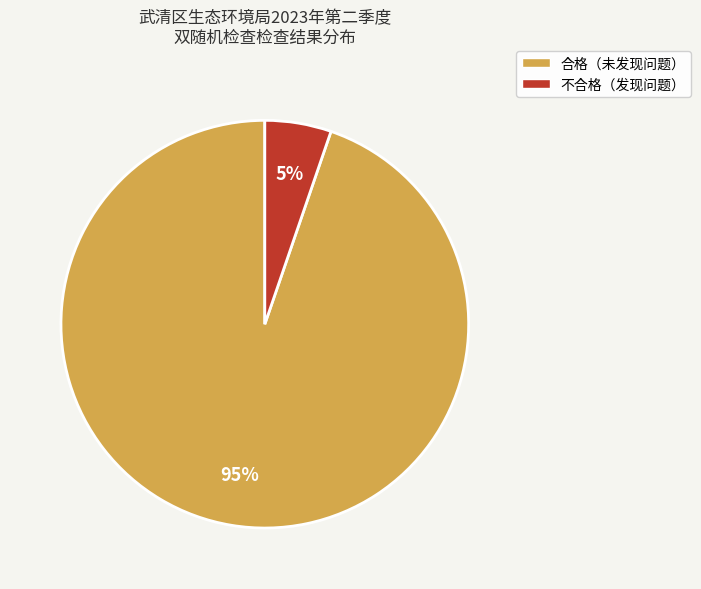

Does any single category account for the majority?

Yes